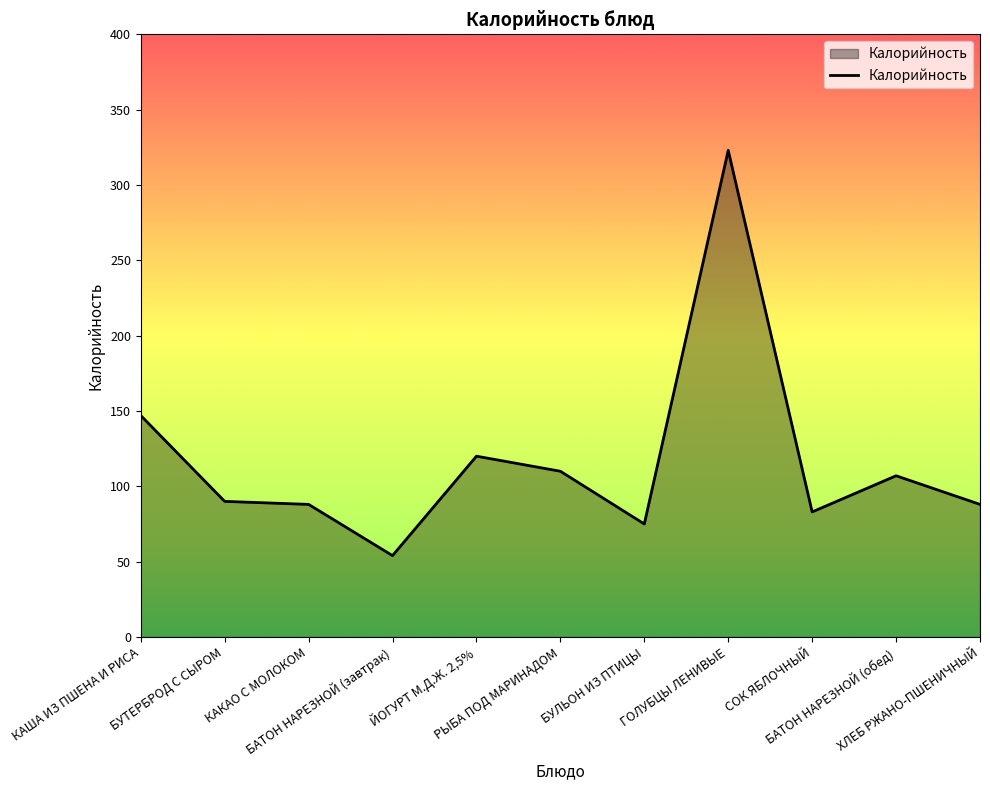

Reading left to right, what are all the values shown in this chart?

147	90	88	54	120	110	75	323	83	107	88